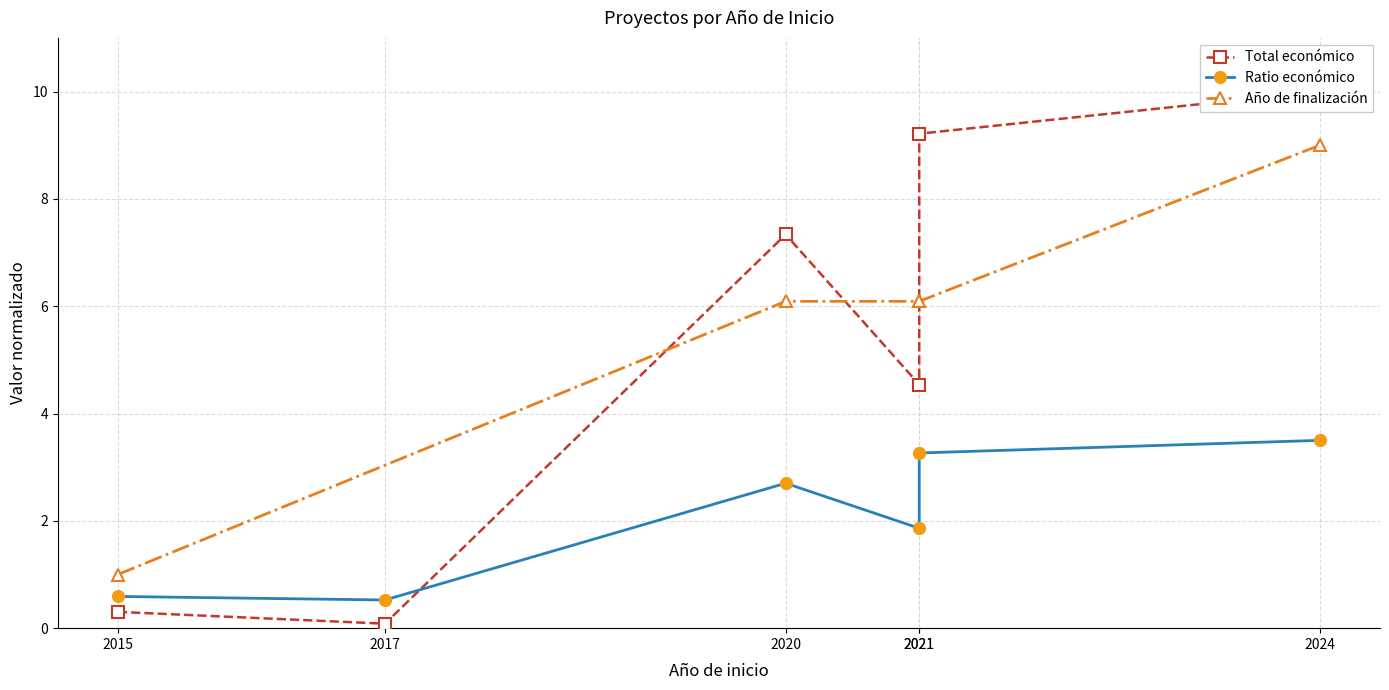

What is the ratio of the value at 2020 to the value at 2021?

0.8